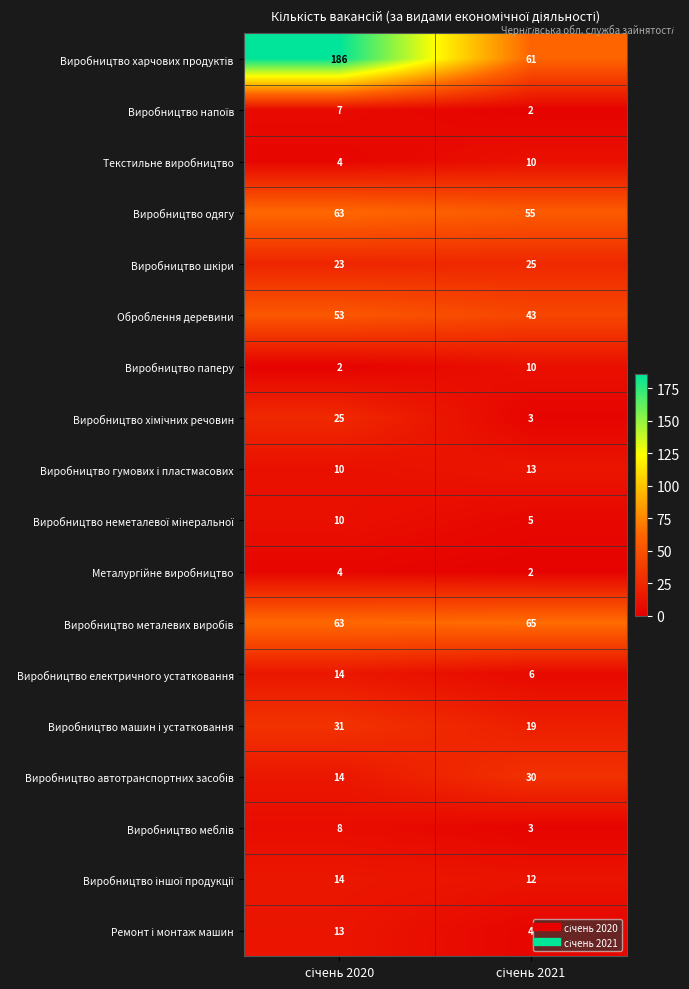

What is the greatest value displayed?

186